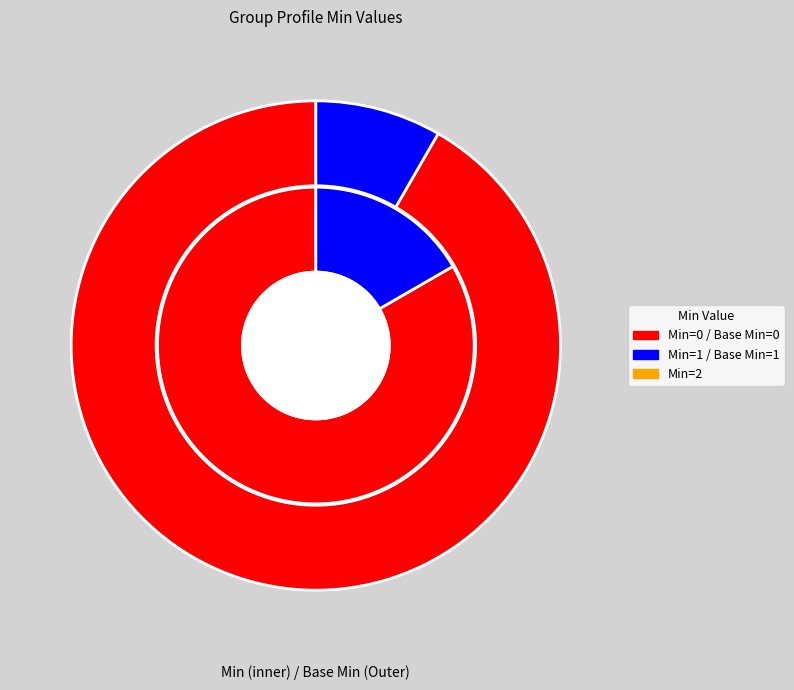

To the nearest percent, what portion does Group.active represent?

10%